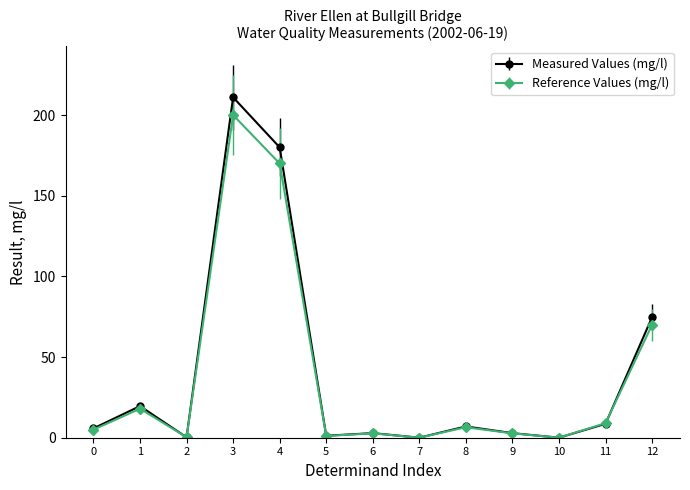

Rank the series by their maximum value, from lowest to highest.

Reference Values (mg/l), Measured Values (mg/l)